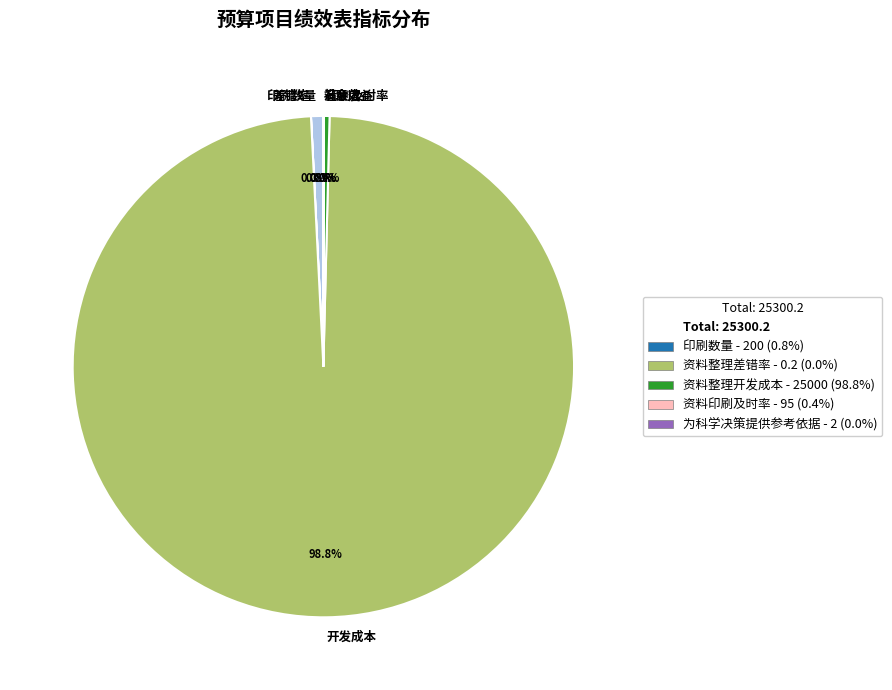

Which category has the biggest portion of the pie?

开发成本